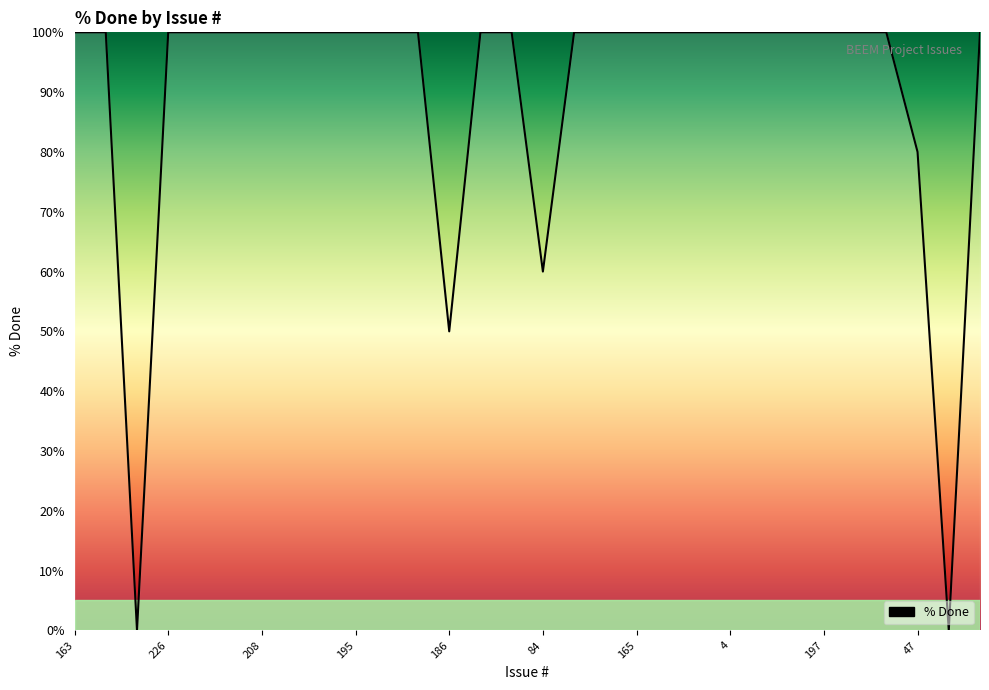

What is the greatest value displayed?

100